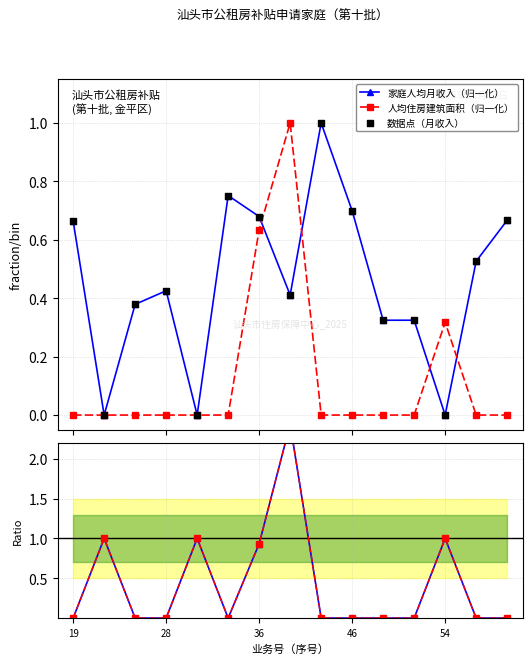

What is the maximum value for 人均住房建筑面积（归一化）?

1.0